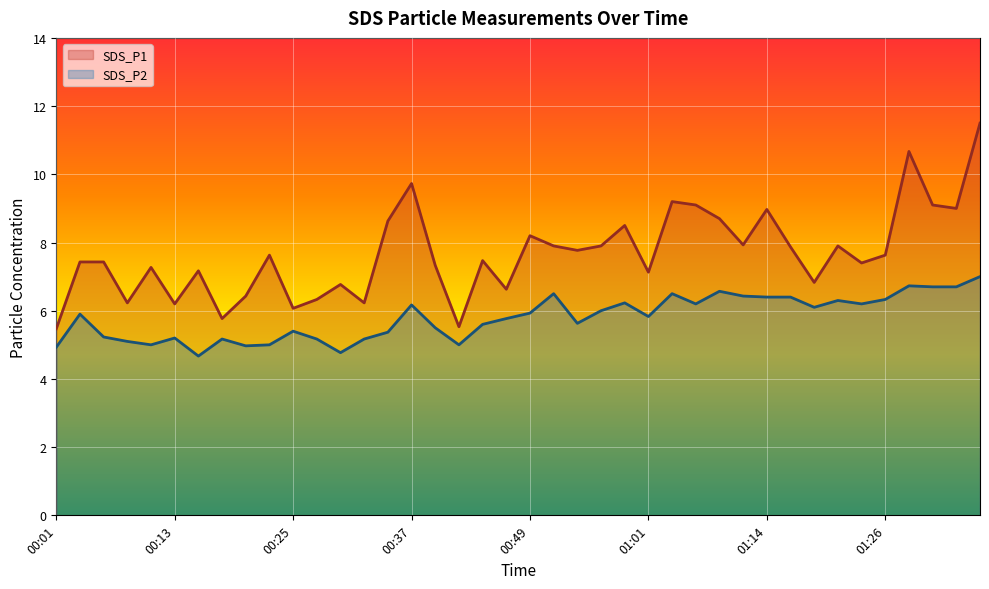

Rank the series by their maximum value, from highest to lowest.

SDS_P1, SDS_P2